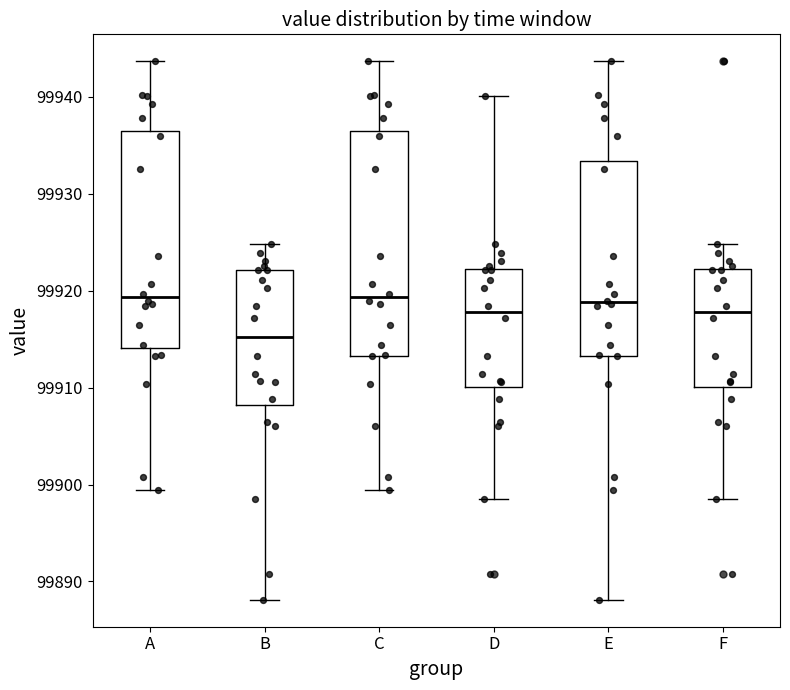

Reading left to right, transcribe this box plot: for each box, give where its median line is, the range the box spans, and where its two whiskers end, as read against the y-axis. The values are not printed on the chart, so give them approximately, as read against the axis.

A: median 99919, box 99914 to 99936, whiskers 99899 to 99944
B: median 99915, box 99908 to 99922, whiskers 99888 to 99925
C: median 99919, box 99913 to 99936, whiskers 99899 to 99944
D: median 99918, box 99910 to 99922, whiskers 99898 to 99940
E: median 99919, box 99913 to 99933, whiskers 99888 to 99944
F: median 99918, box 99910 to 99922, whiskers 99898 to 99925